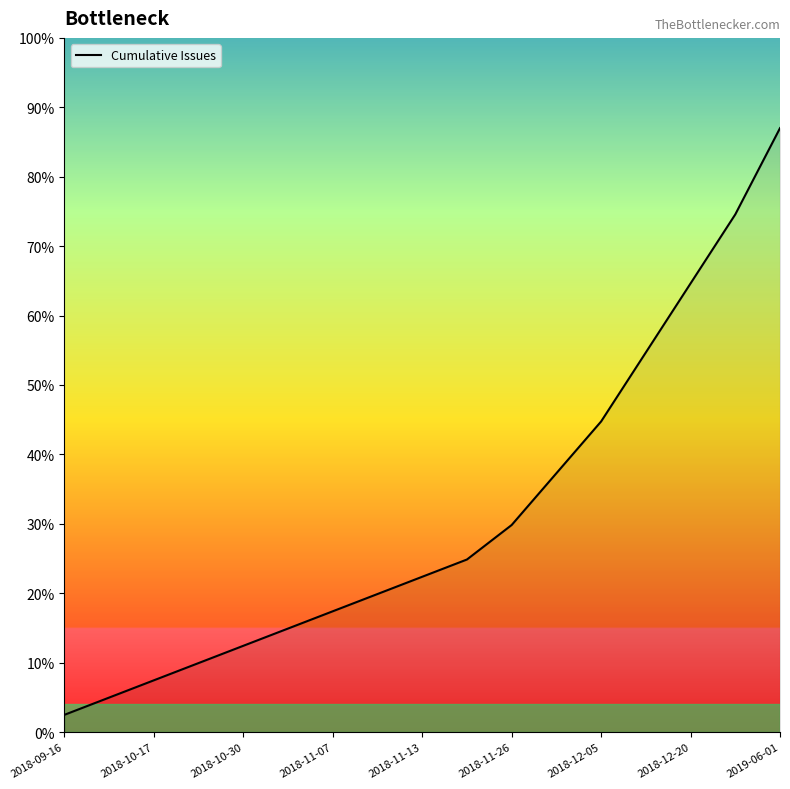

What is the greatest value displayed?

87.0